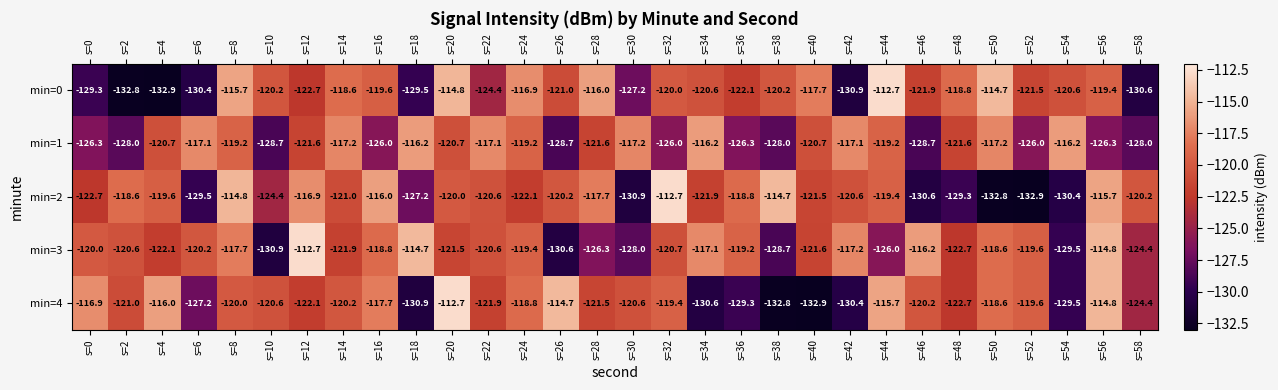

What is the spread (max minus min) of values at s=30?

13.7